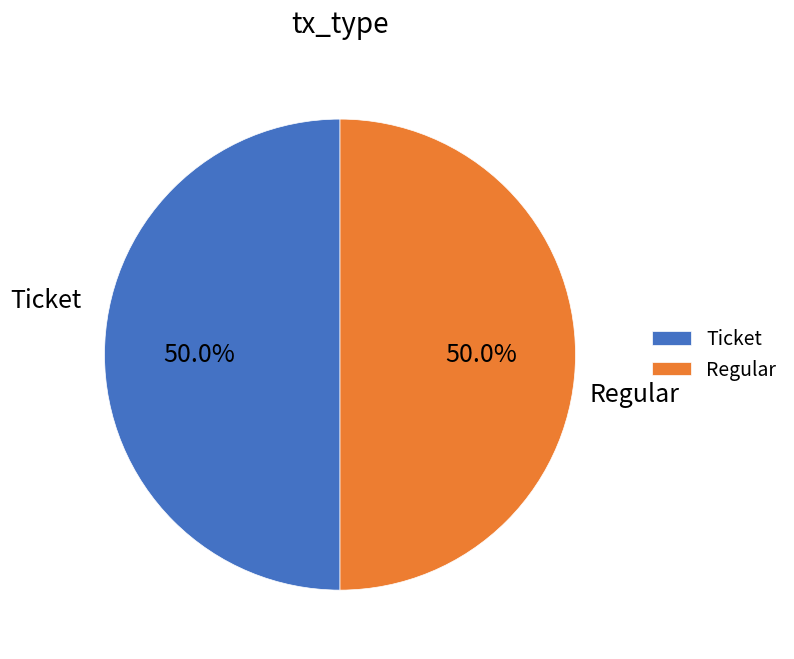

Combined, do Regular and Ticket account for over 50%?

Yes